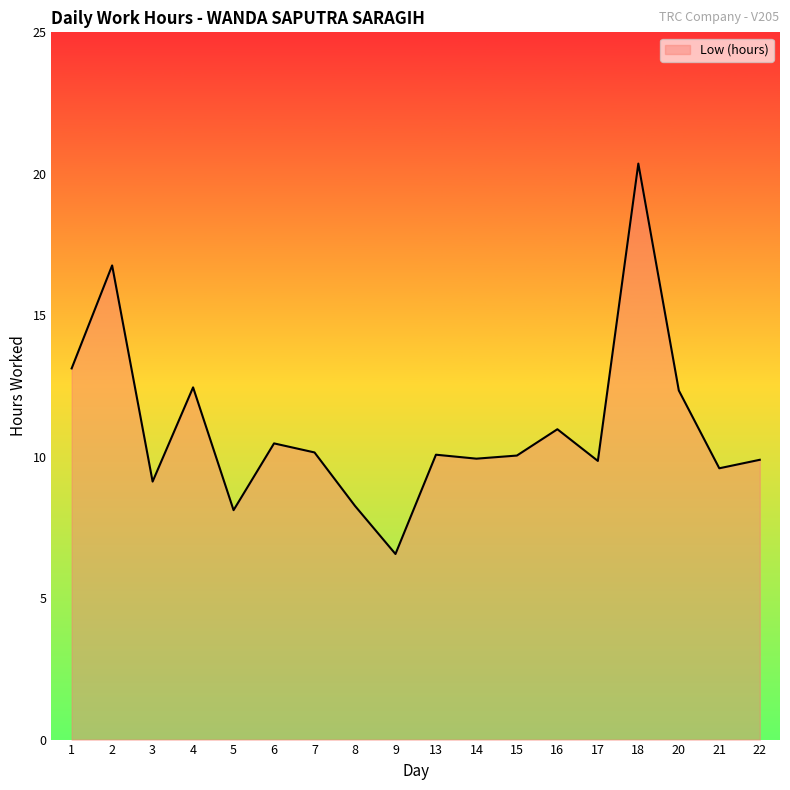

How many lines are shown in the chart?

1